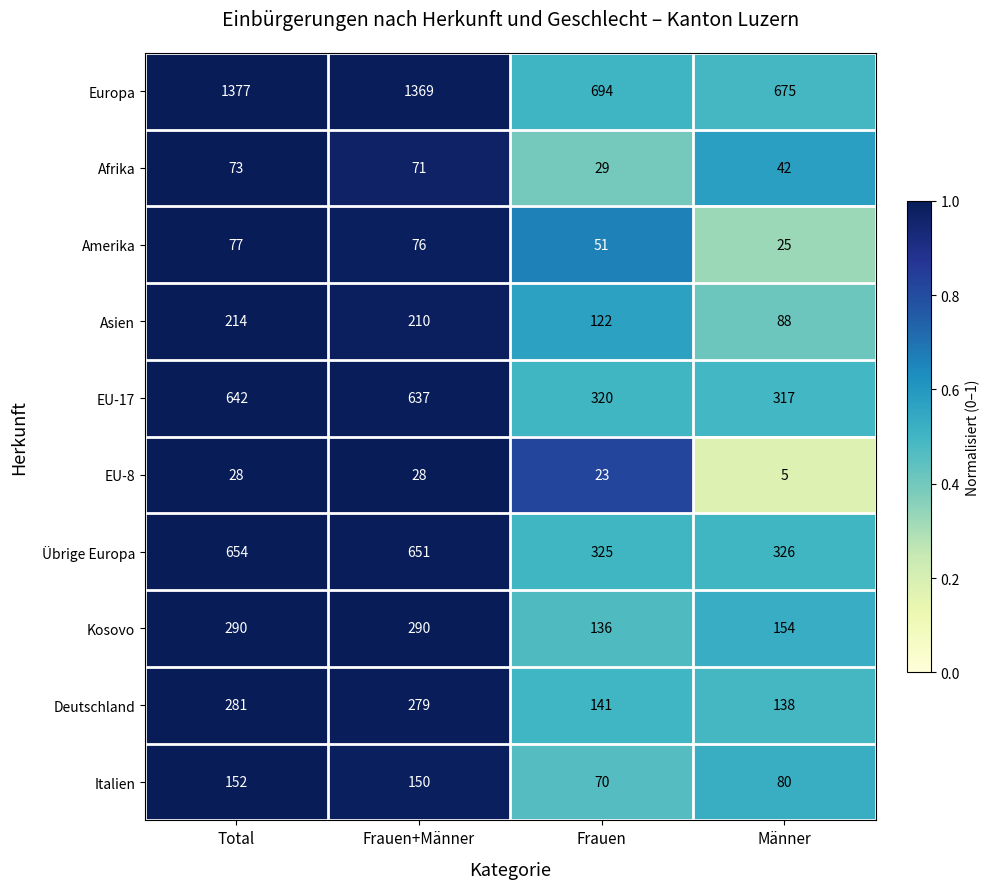

The value of EU-8 at Männer is 7. True or false?

False